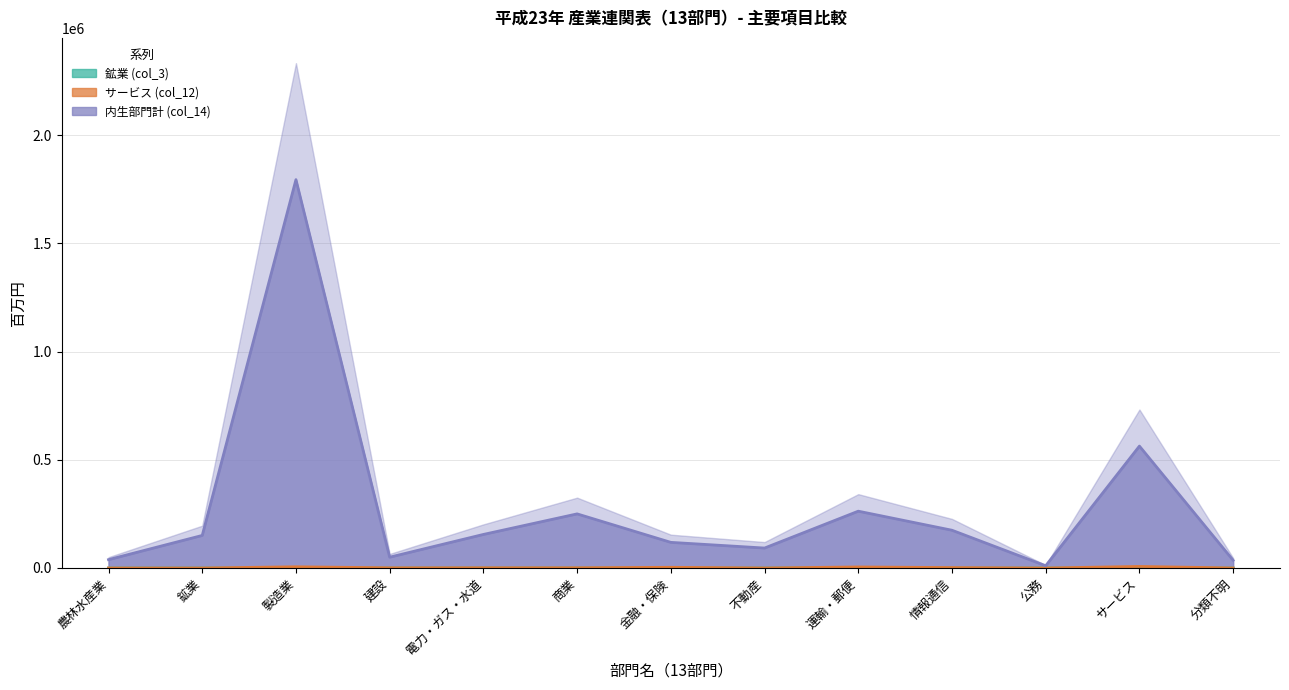

True or false: 鉱業 (col_3) and 内生部門計 (col_14) intersect in this chart.

False